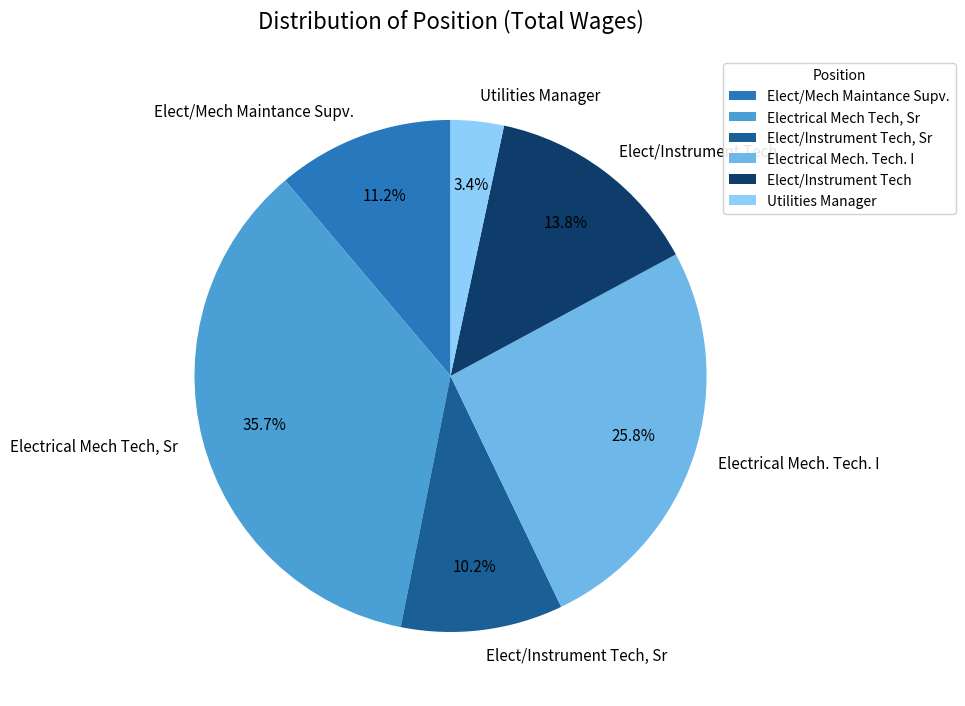

To the nearest percent, what is the difference between the largest and smallest slice percentages?

32%